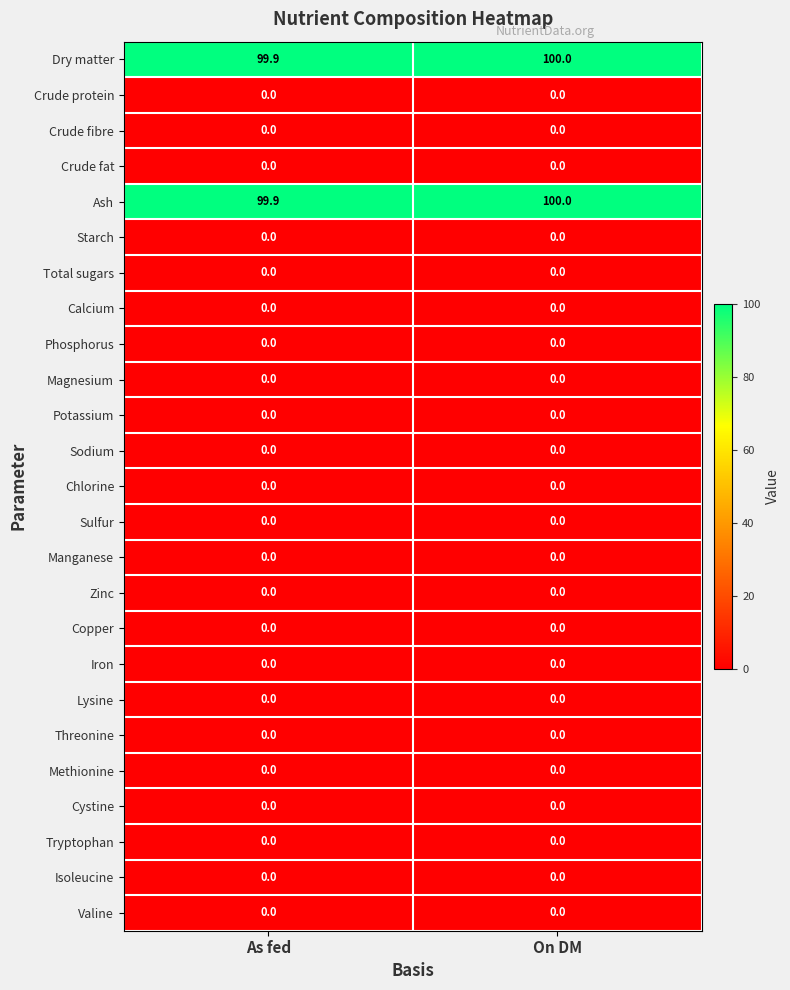

At how many categories does at least one series exceed 22?

2